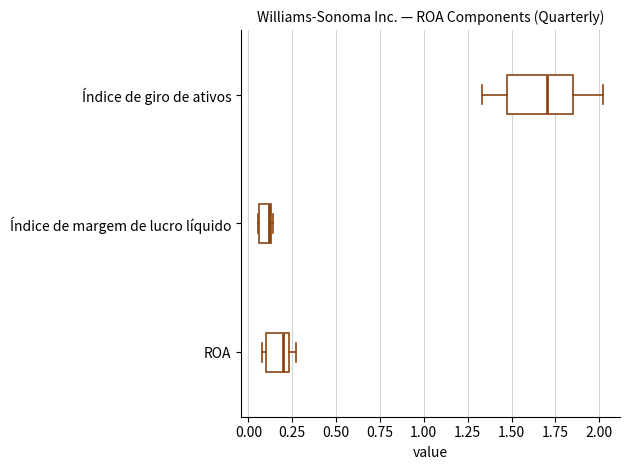

Which box's median line is the furthest to the right?

Índice de giro de ativos